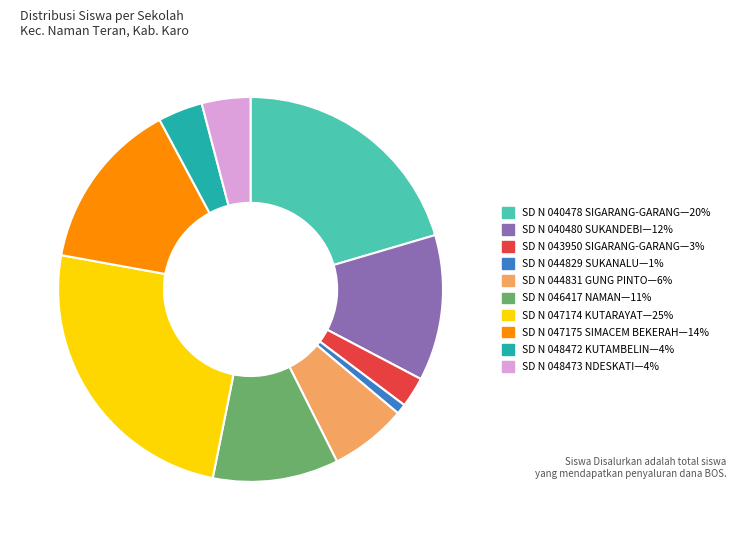

Is there a majority slice in this chart?

No